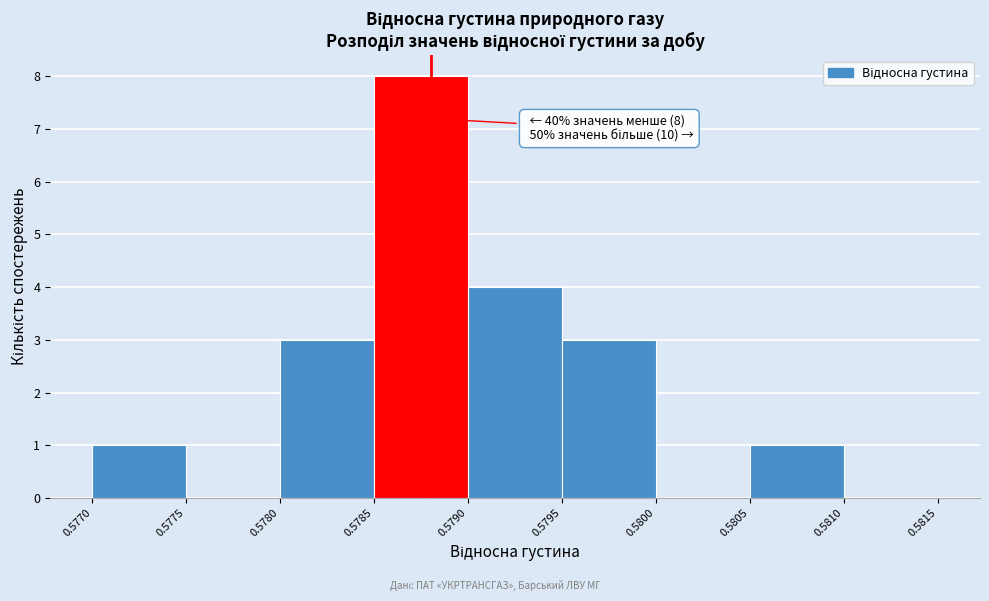

Over which range of the x-axis is the bar tallest?

0.5785 to 0.5790